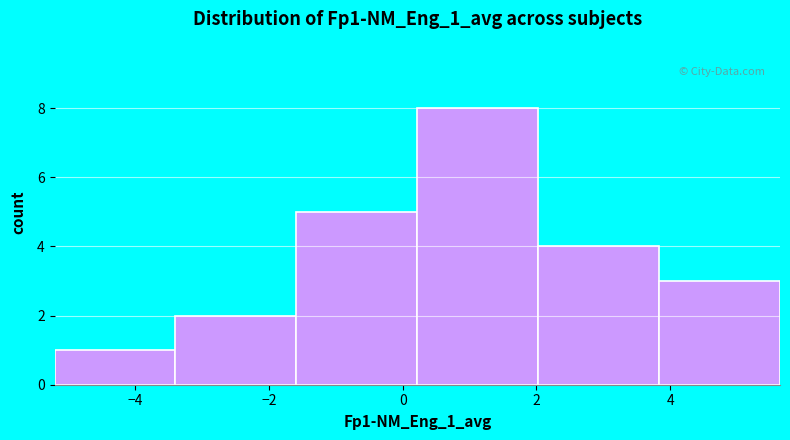

Reading left to right, list every bar in this chart as the range it spans on the x-axis followed by its height. Neither the bar edges nor the heights are printed on the chart, so give them approximately, as read against the axes.

-5.2 to -3.4: 1
-3.4 to -1.6: 2
-1.6 to 0.2: 5
0.2 to 2.0: 8
2.0 to 3.8: 4
3.8 to 5.6: 3